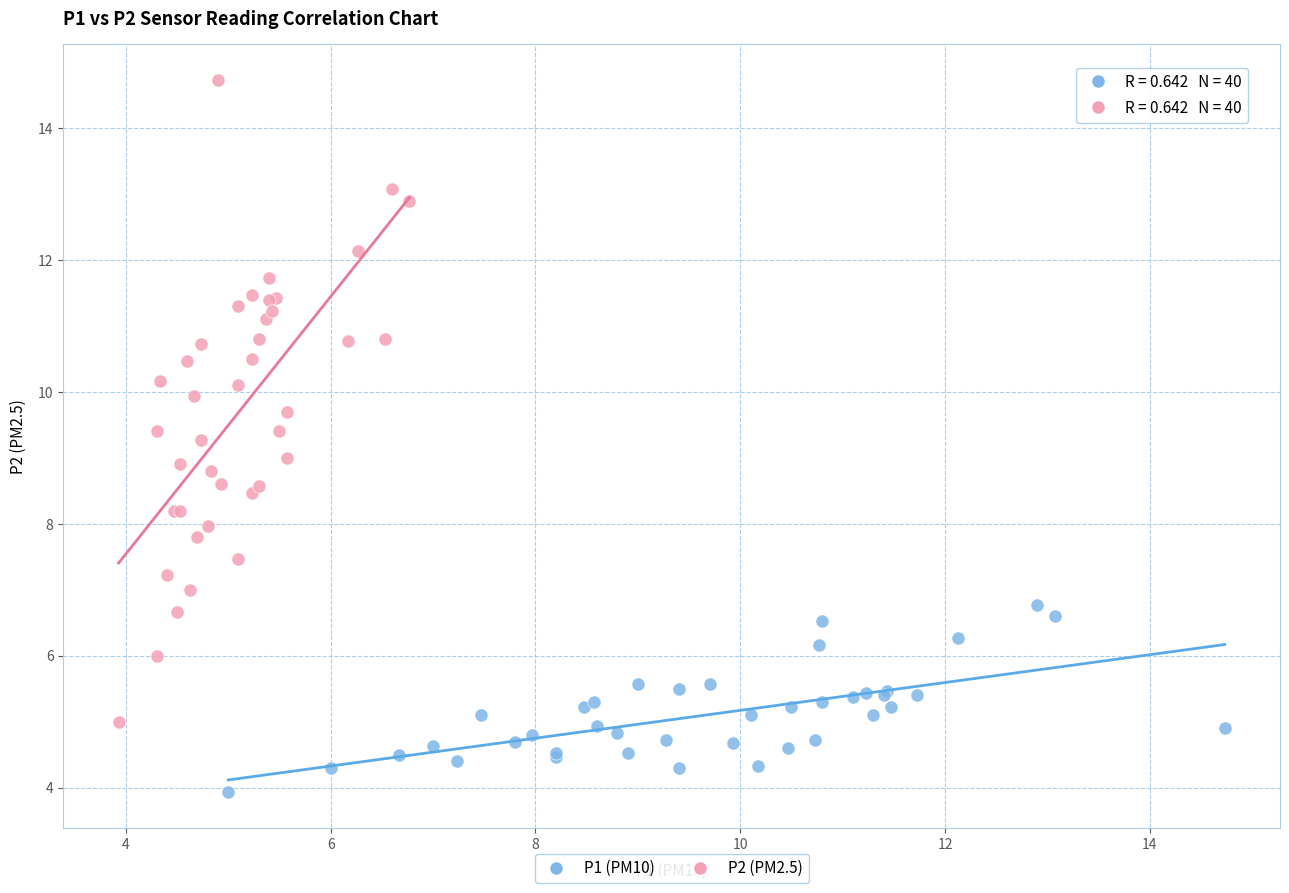

Which series has the widest spread of Y values?

P2 (PM2.5)